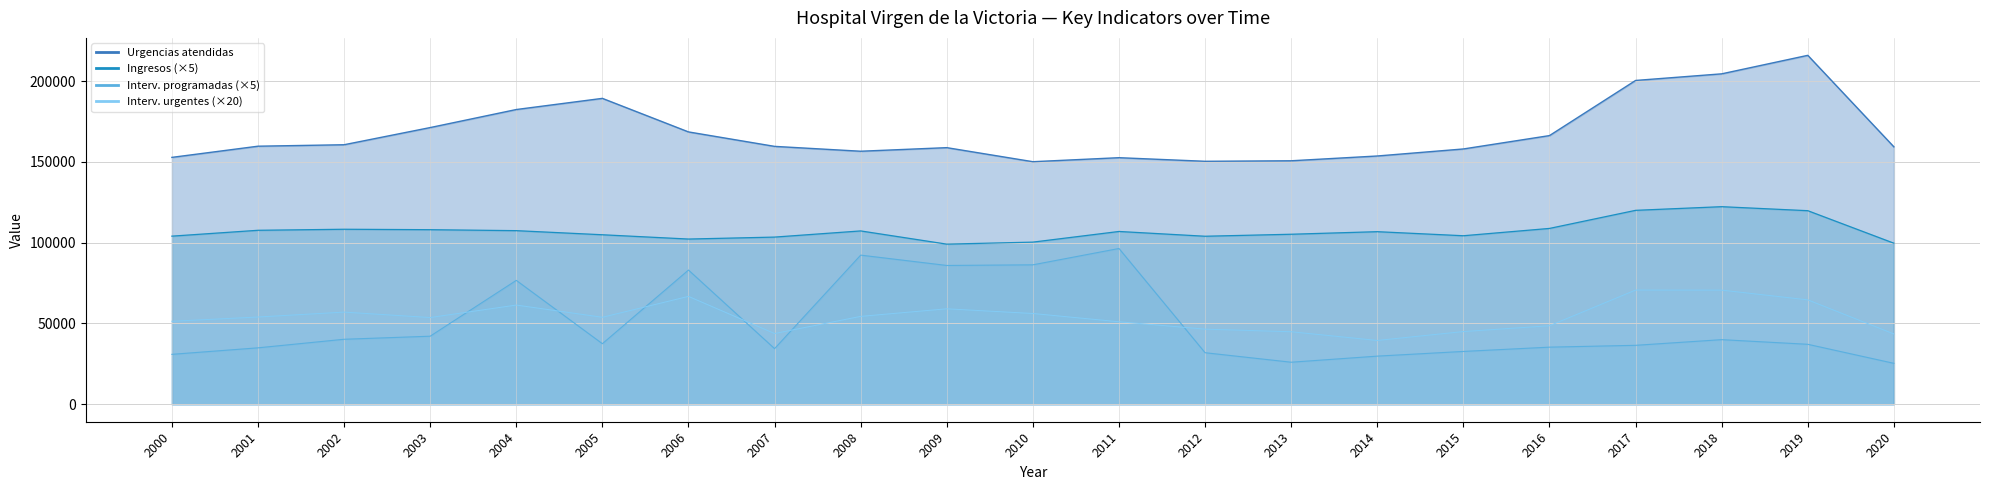

Count the number of categories in the chart.

21